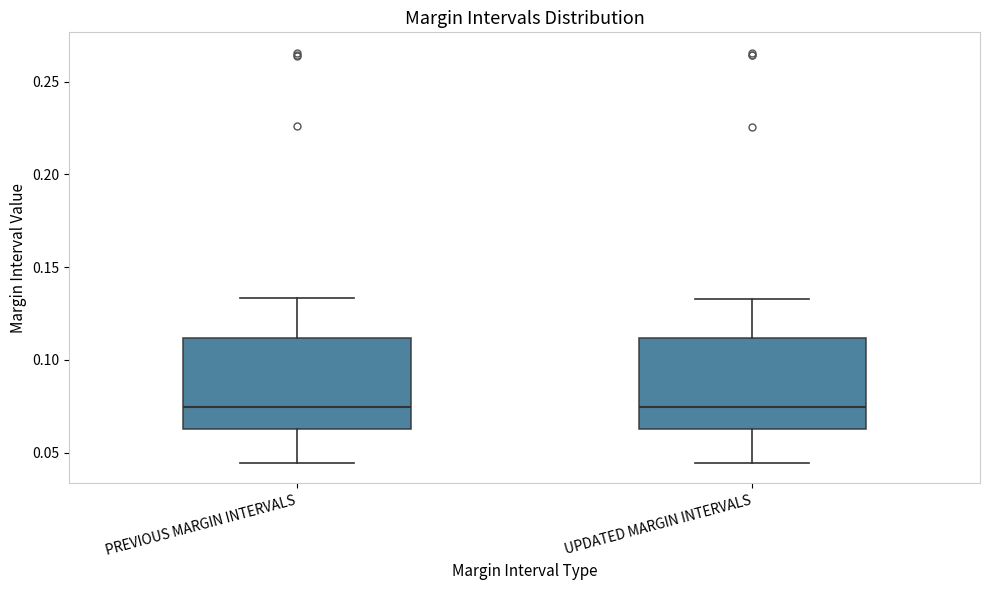

Where is the lower edge of the box for PREVIOUS MARGIN INTERVALS on the y-axis? The values are not printed on the chart, so give them approximately, as read against the axis.

0.065